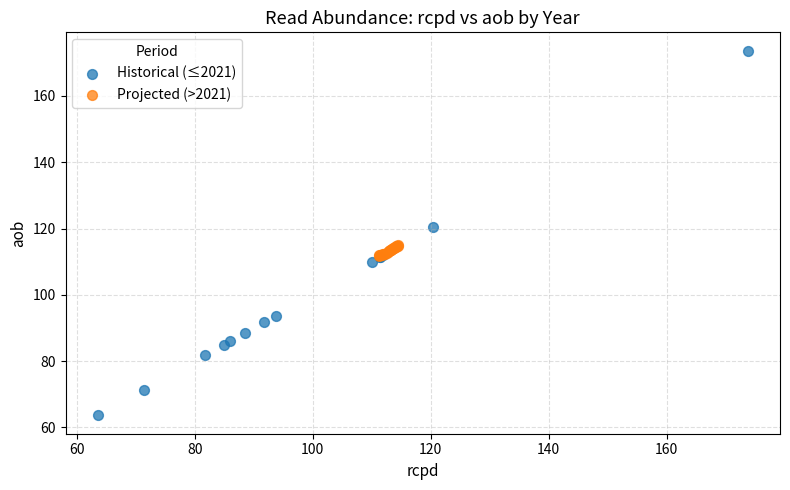

What are all the series names shown in the legend?

Historical (≤2021), Projected (>2021)